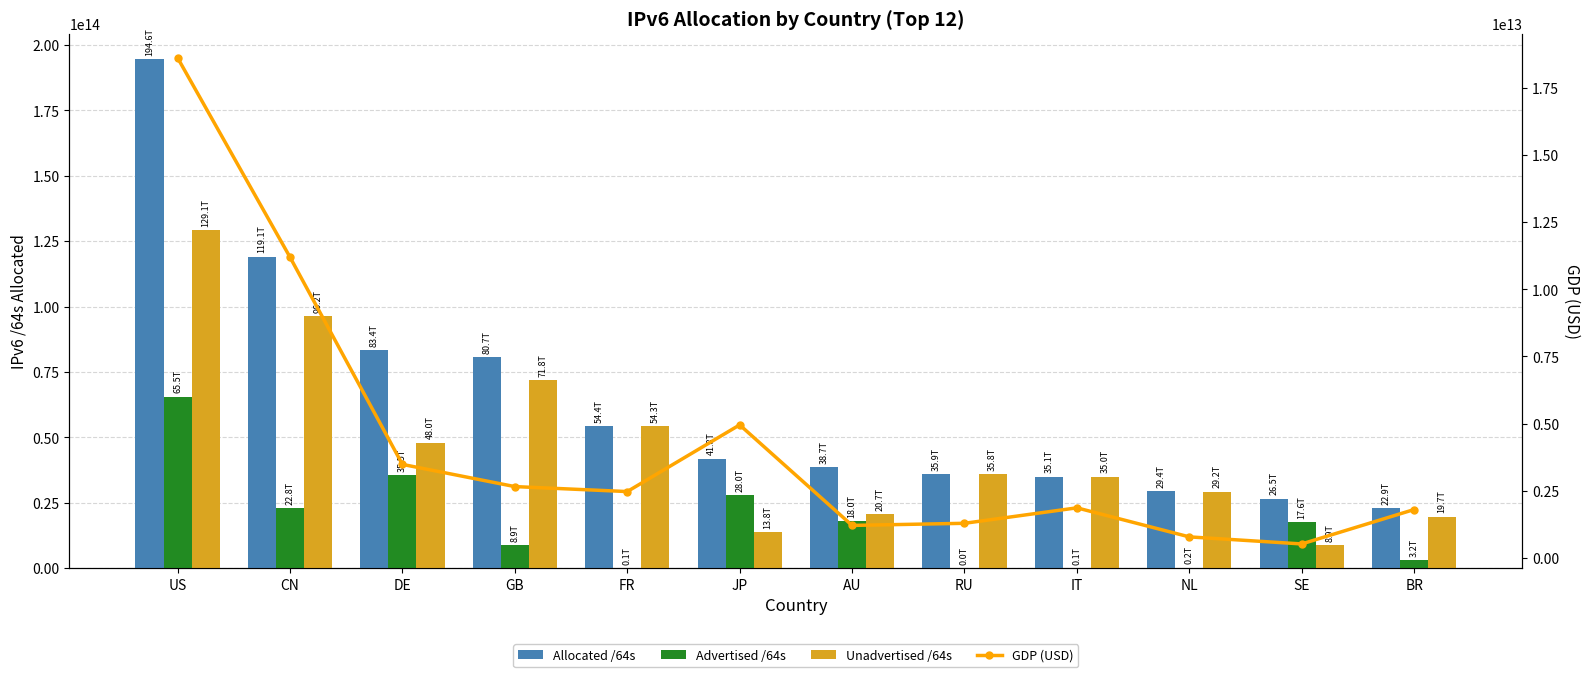

What is the difference between the GDP (USD) values at US and IT?

16764773791385